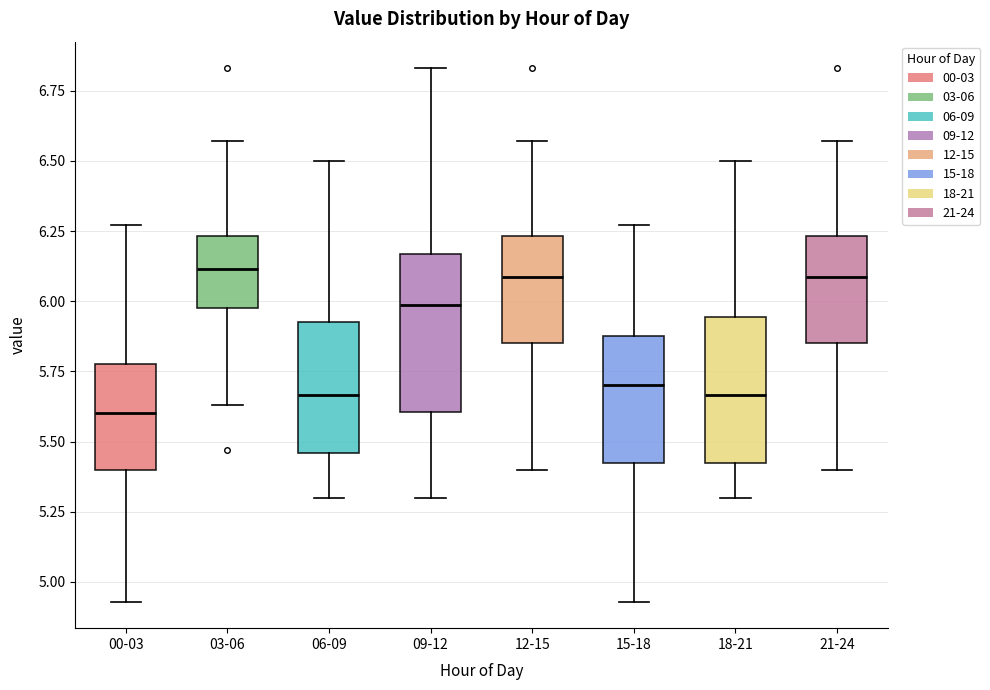

Where does the median line of the box for 03-06 sit on the y-axis? The values are not printed on the chart, so give them approximately, as read against the axis.

6.10